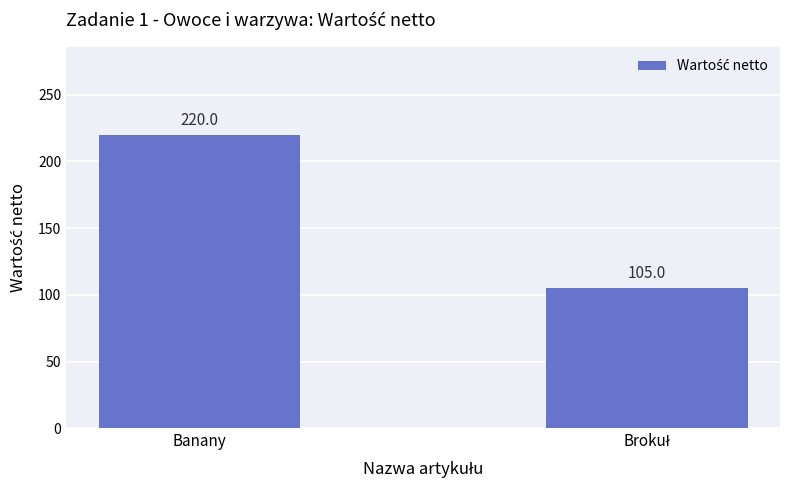

What is the sum of all values?

325